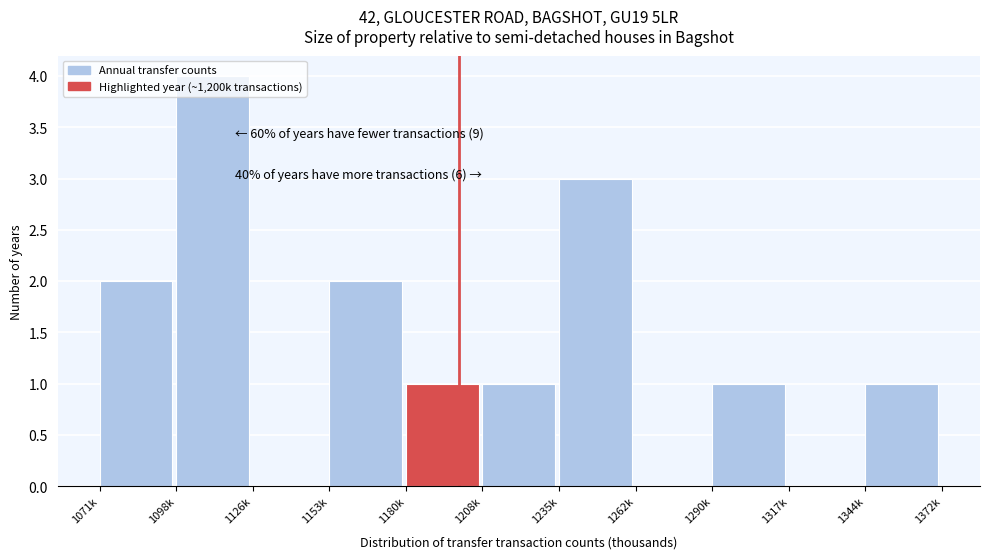

Which has a higher value, 1098k or 1126k?

1098k